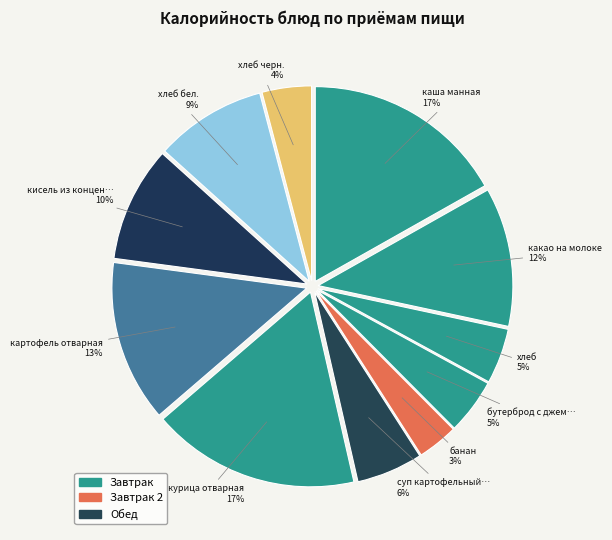

Count the number of slices in the pie.

11